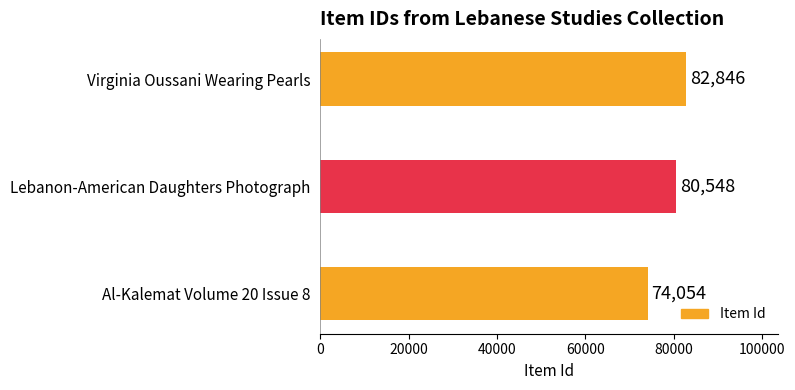

How many data points are less than 80548?

1